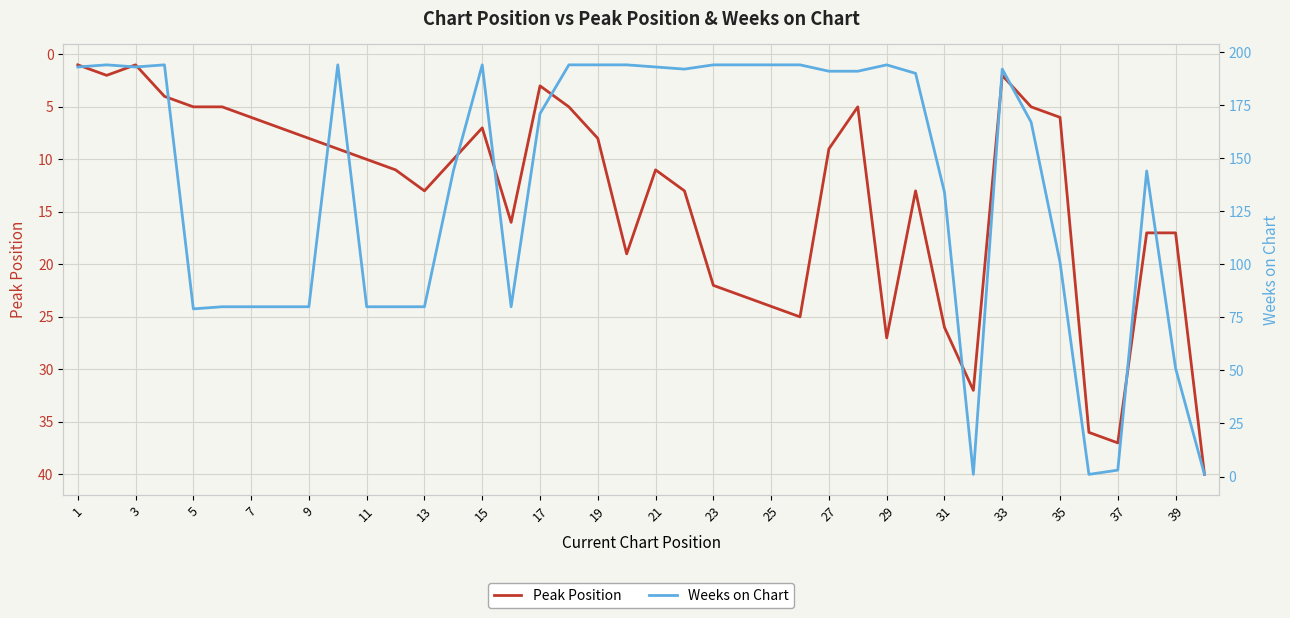

What is the average value of the Peak Position series?

14